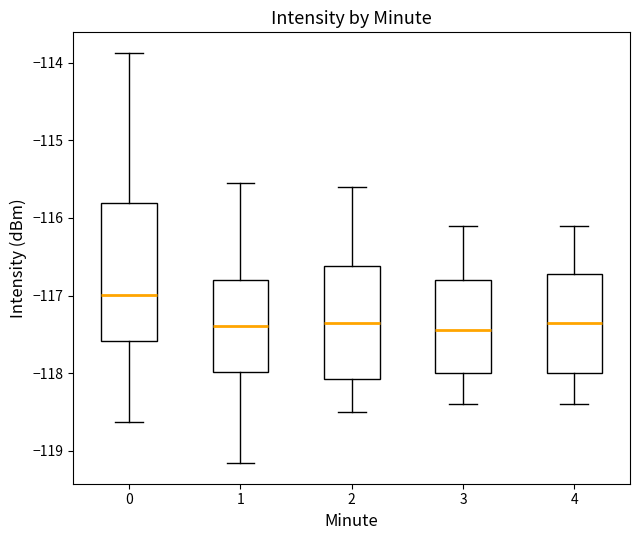

Which box is the tallest, from its lower edge to its upper edge?

0